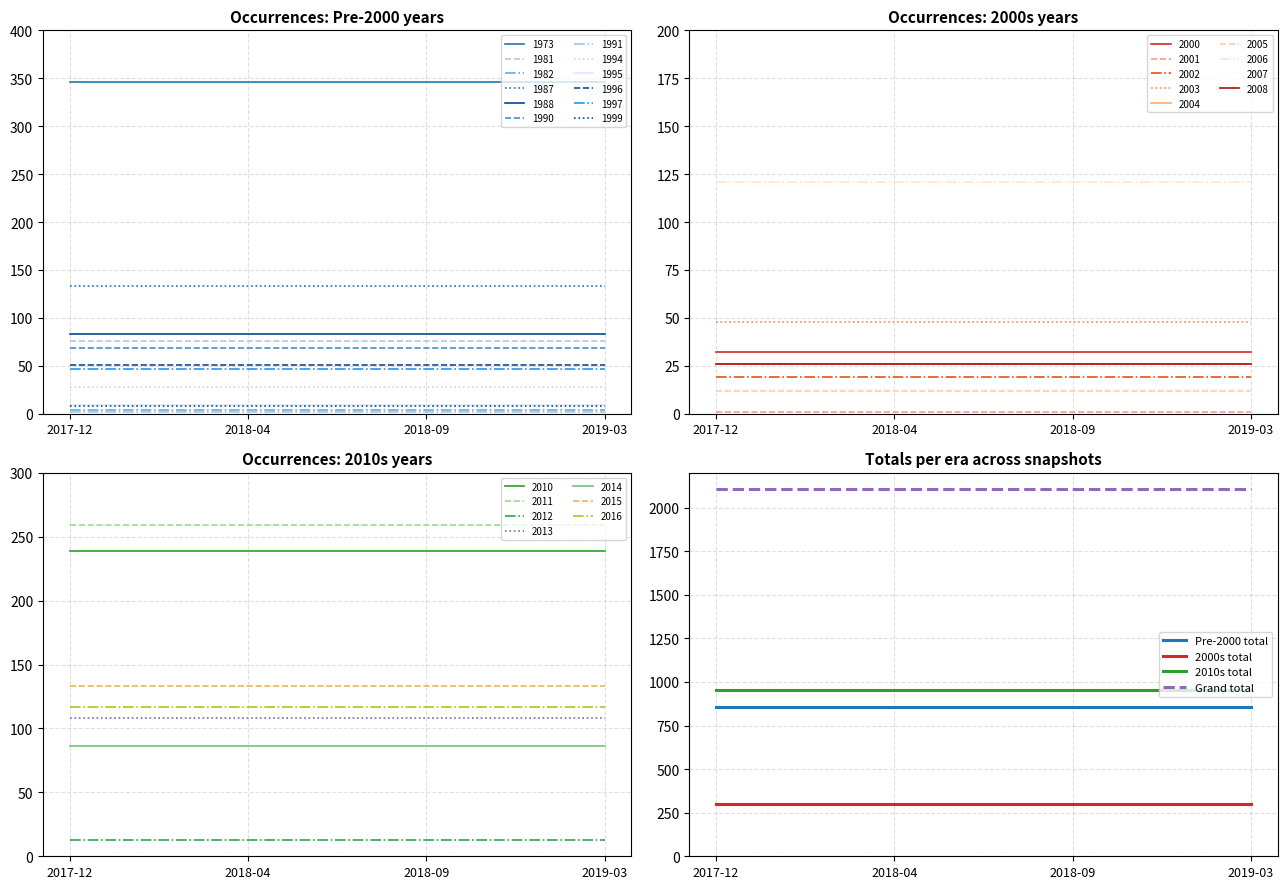

Reading right to left, transcribe all the data shown in this chart.

Pre-2000 total: 2019-03=856	2018-09=856	2018-04=856	2017-12=856
2000s total: 2019-03=298	2018-09=298	2018-04=298	2017-12=298
2010s total: 2019-03=955	2018-09=955	2018-04=955	2017-12=955
Grand total: 2019-03=2109	2018-09=2109	2018-04=2109	2017-12=2109